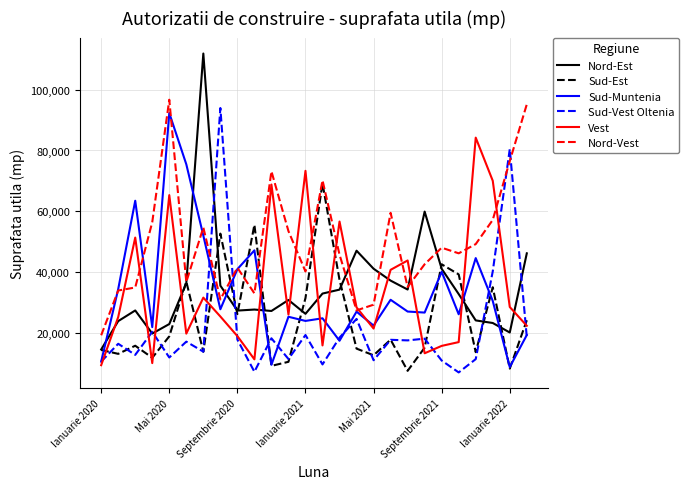

At how many categories does at least one series exceed 111232?

1